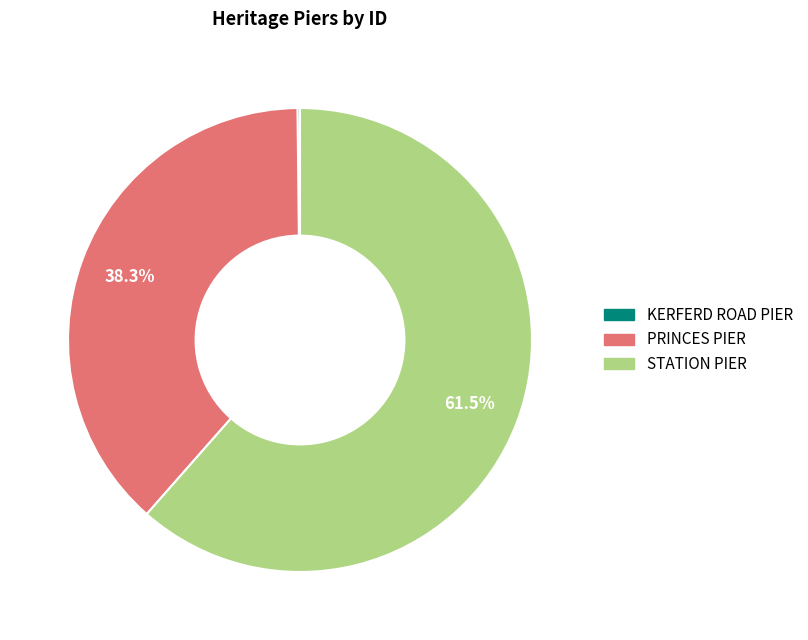

Is it true that STATION PIER is 49% of the pie?

False